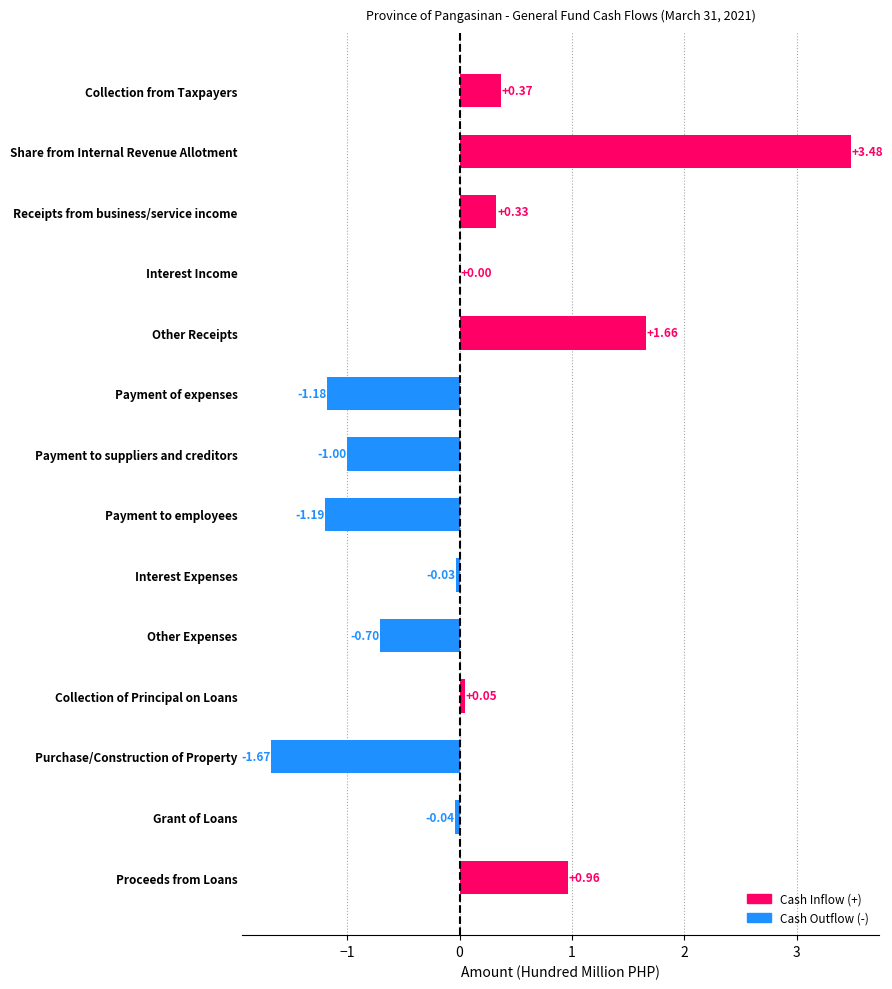

What is the sum of the values at Purchase/Construction of Property and Payment to employees?

-2.9